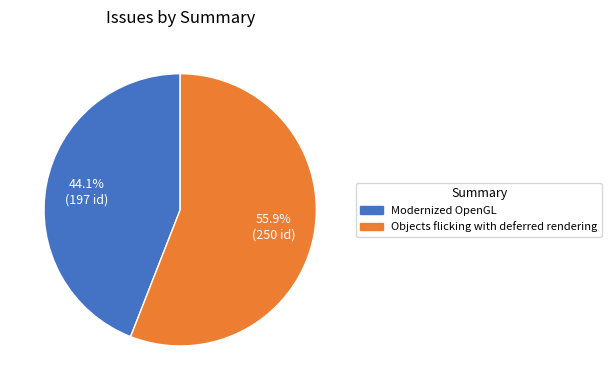

How many segments does this pie chart have?

2